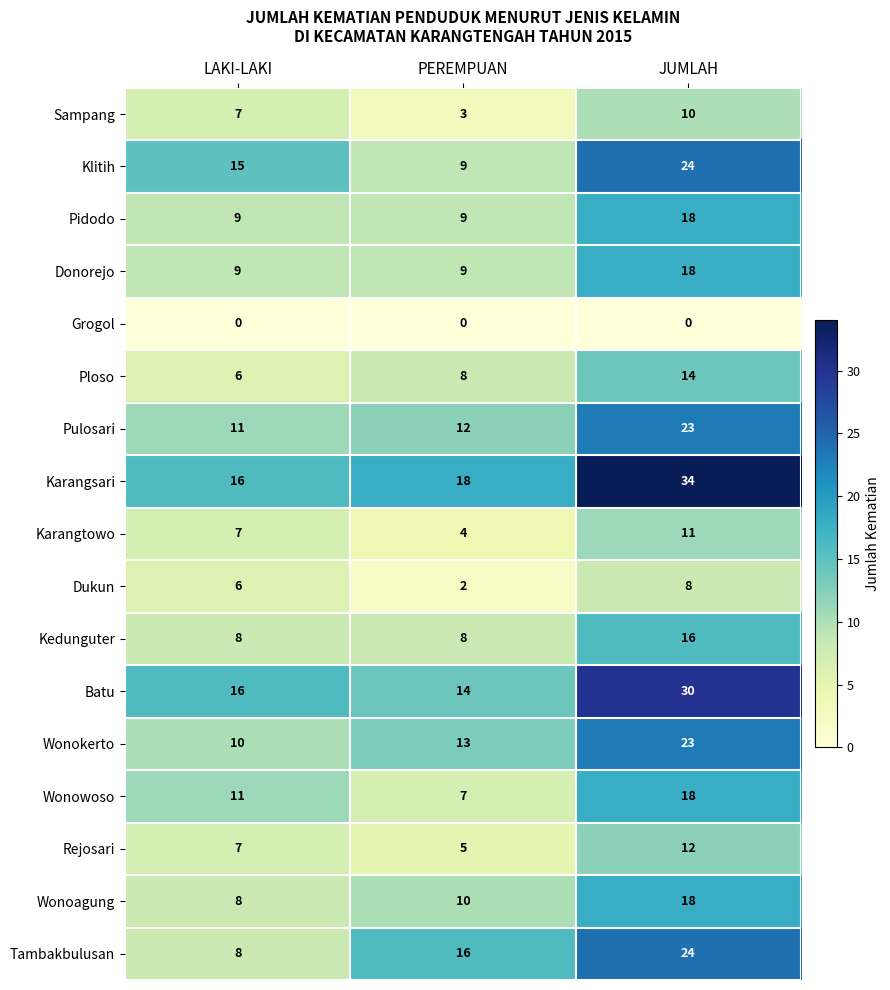

At which label is Wonokerto closest to 16?

PEREMPUAN